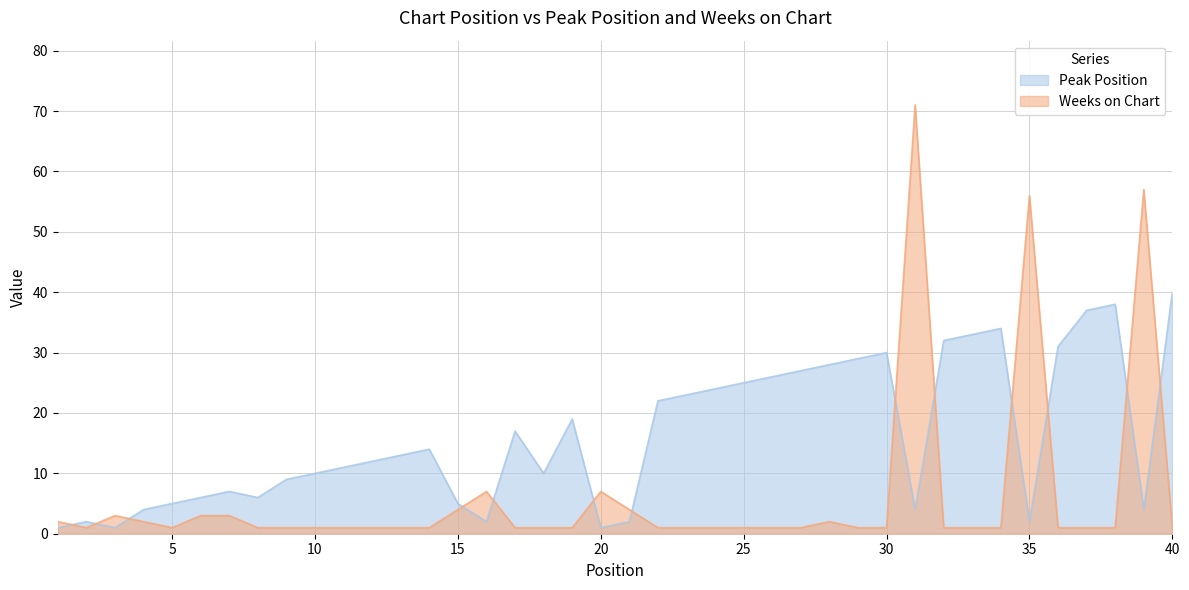

True or false: Peak Position has a value of 8 at 38.

False